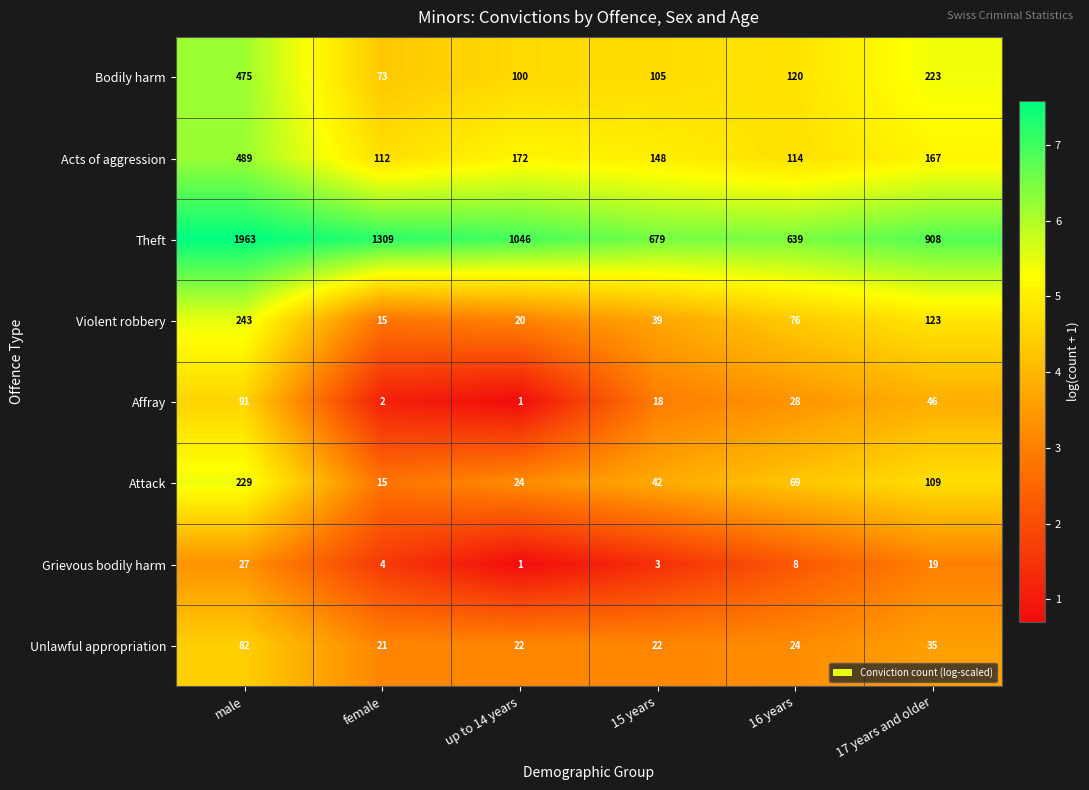

What is the lowest value of the Theft series?

639